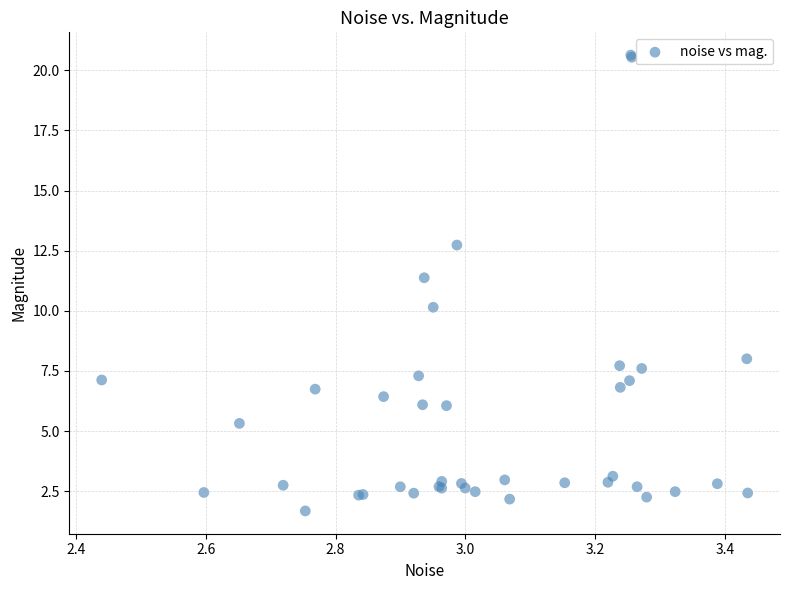

What Y value in the scatter plot is closest to 11?

11.4